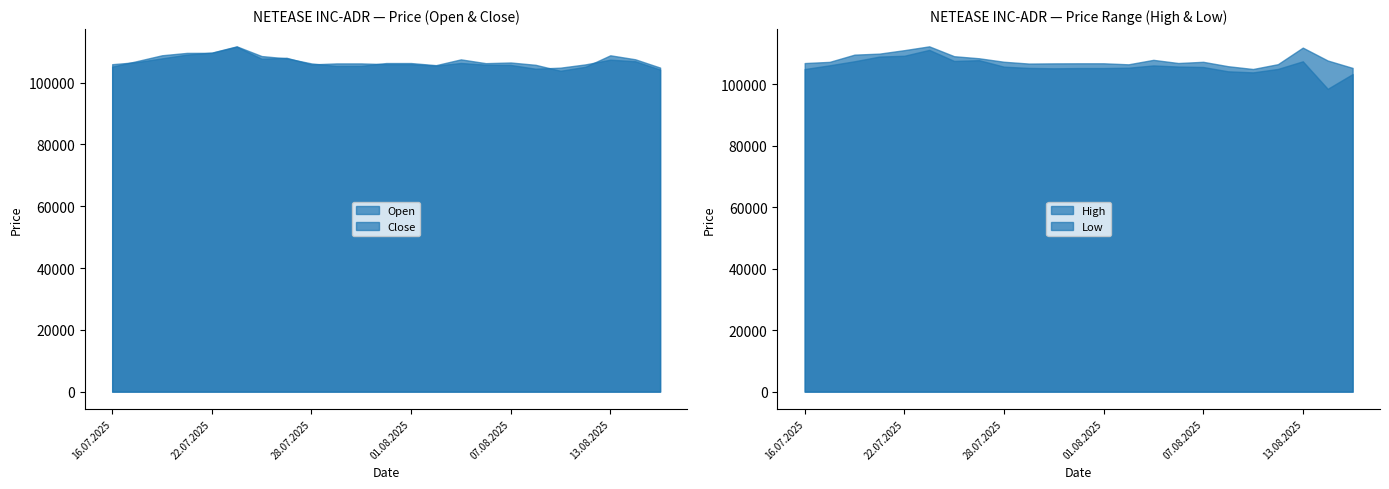

Where is the first local maximum for Low?

23.07.2025